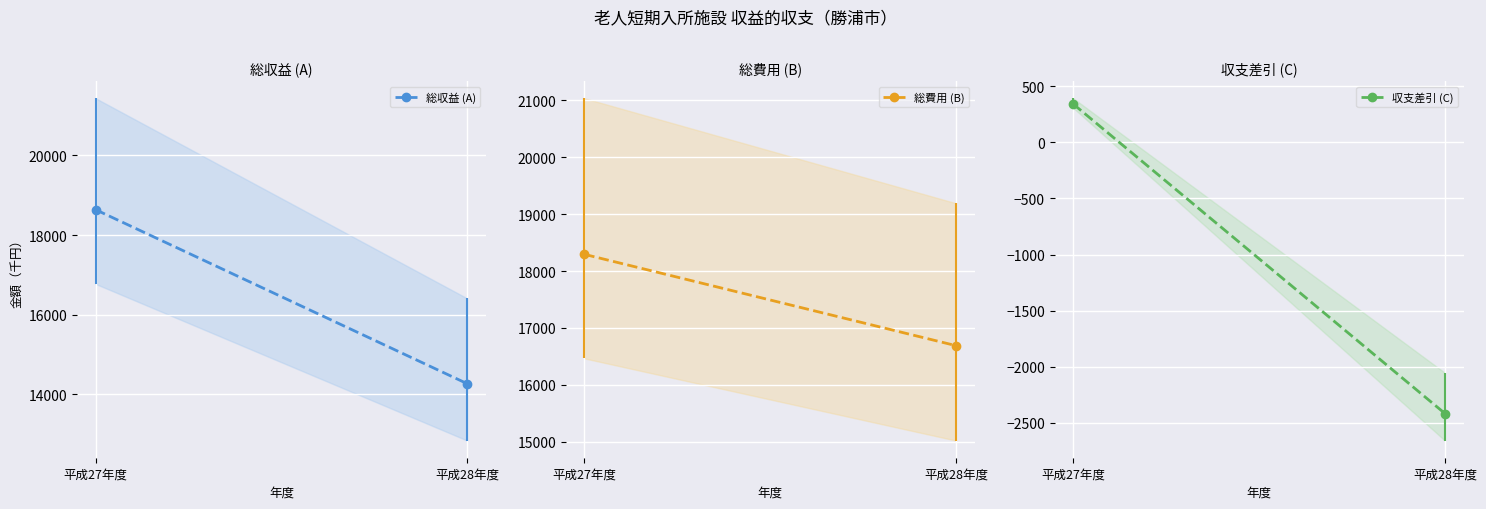

What is the label of the 1st point from the right?

平成28年度